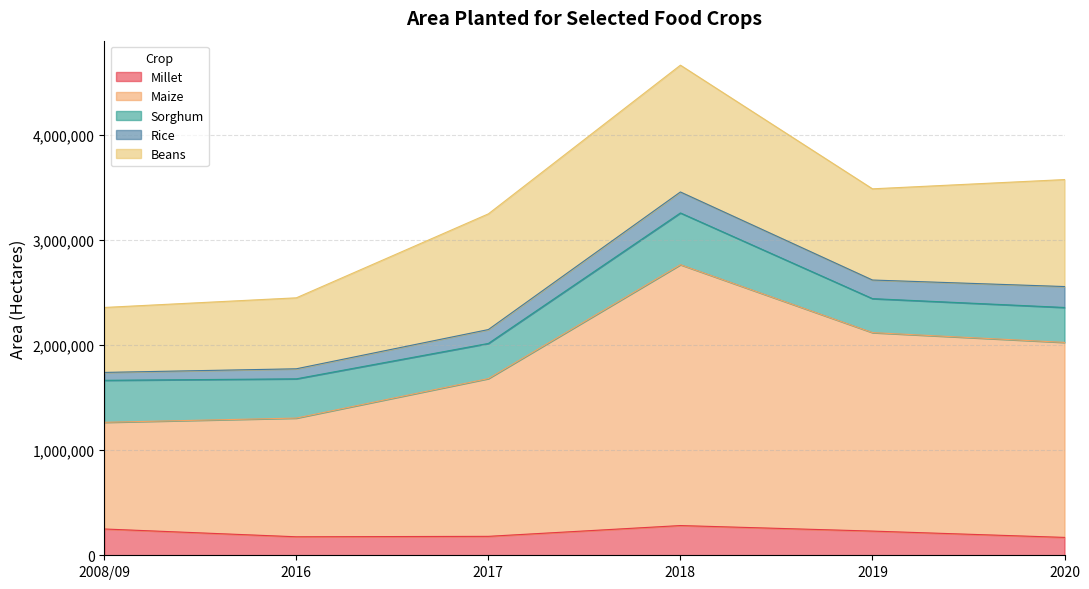

Between 2008/09 and 2016, which is larger?

2008/09